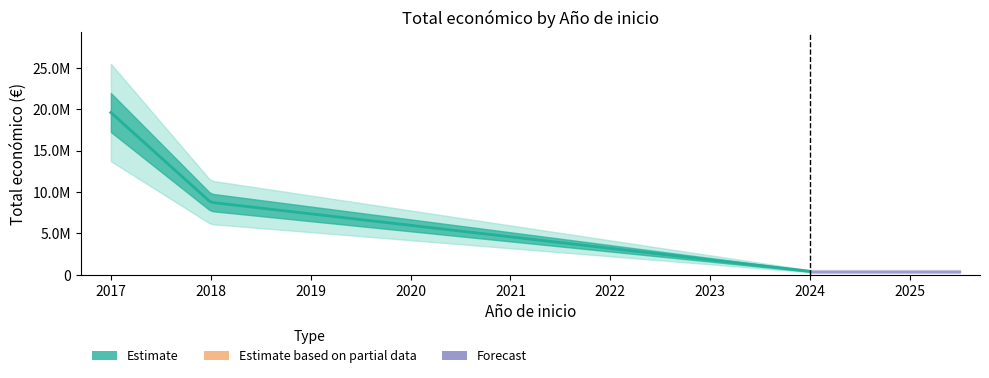

At which label does the data first exceed 8701686?

2017